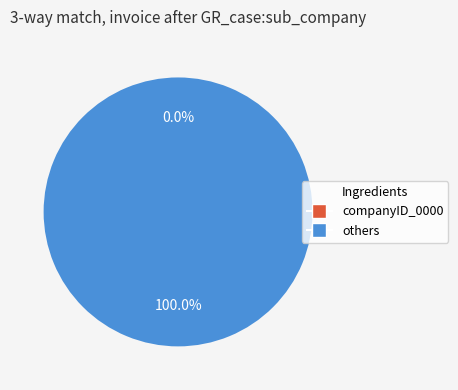

How many slices are in this pie chart?

2